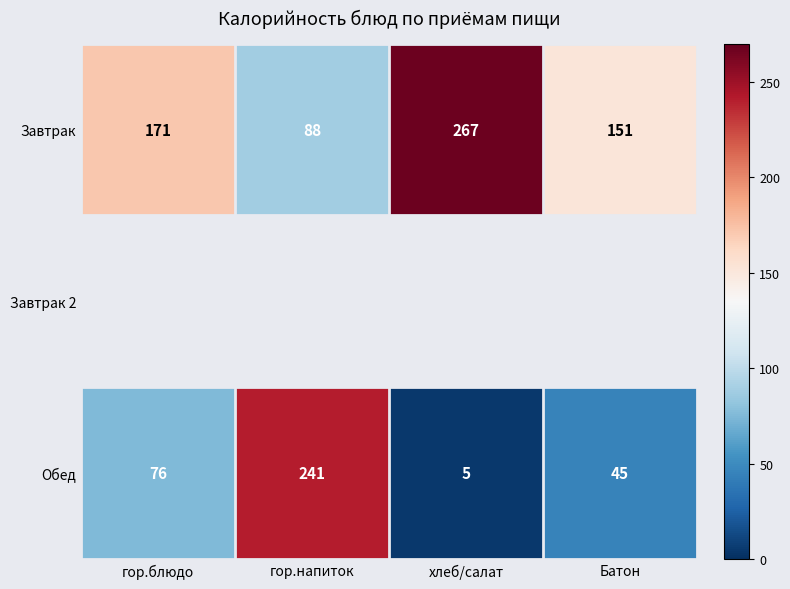

True or false: Завтрак has a value of 139.5 at хлеб/салат.

False